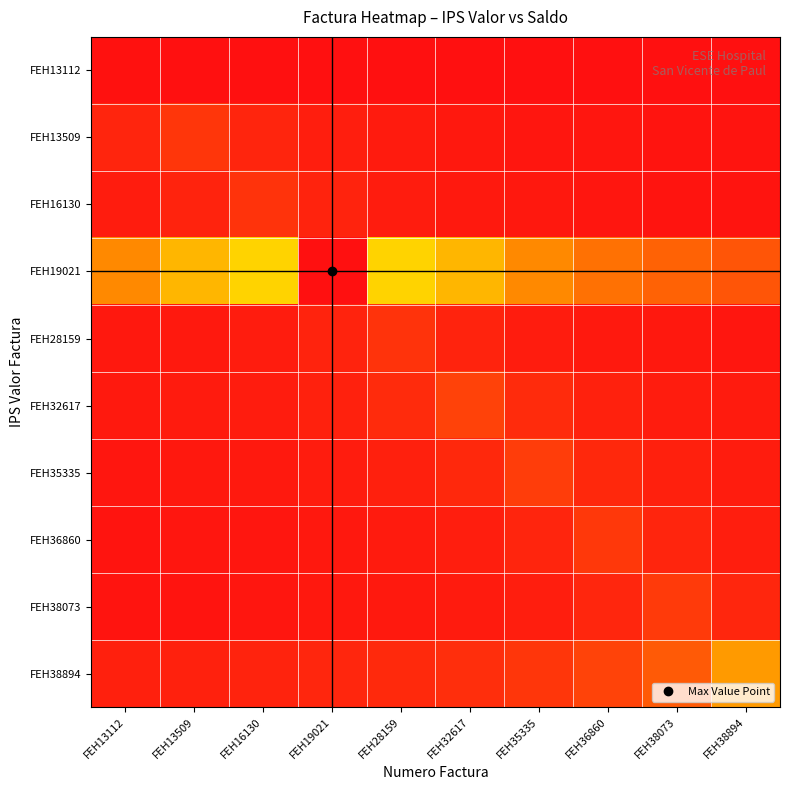

Which series changed the most between FEH13112 and FEH16130?

FEH19021